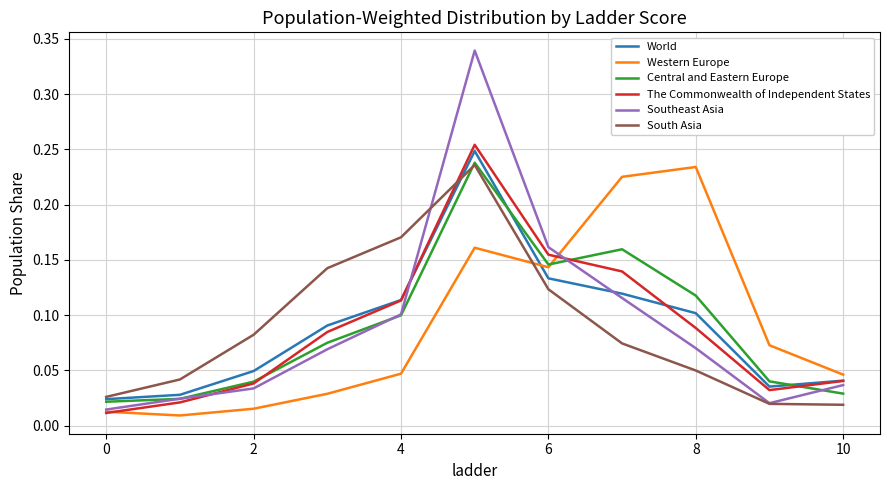

Which series has the largest range (max minus min)?

Southeast Asia